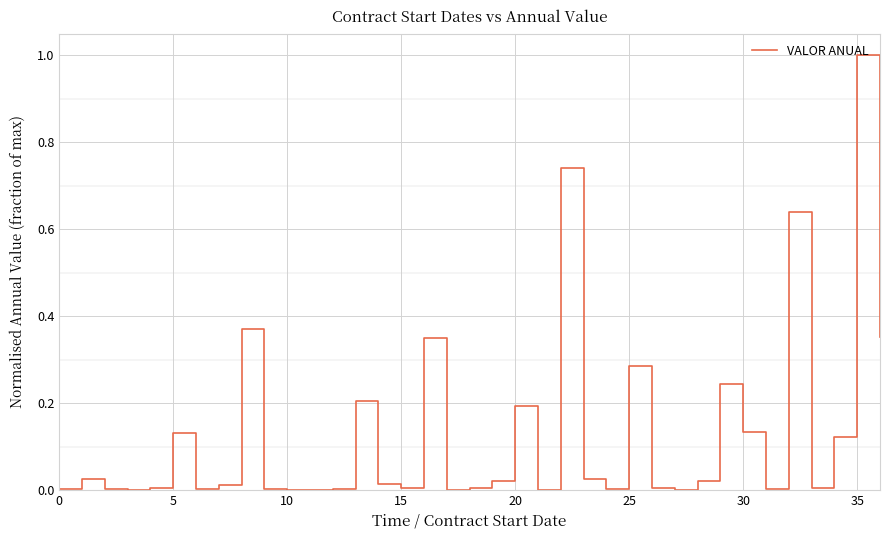

What is the maximum value shown in the chart?

1.0